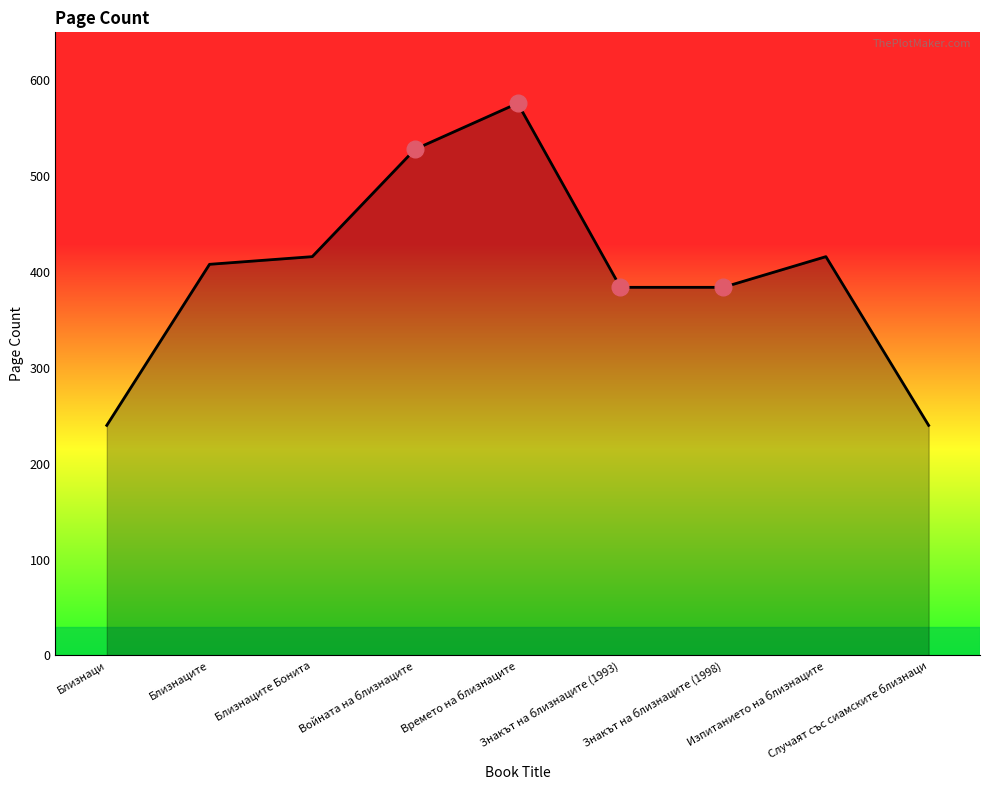

The value at Времето на близнаците is 576. True or false?

True